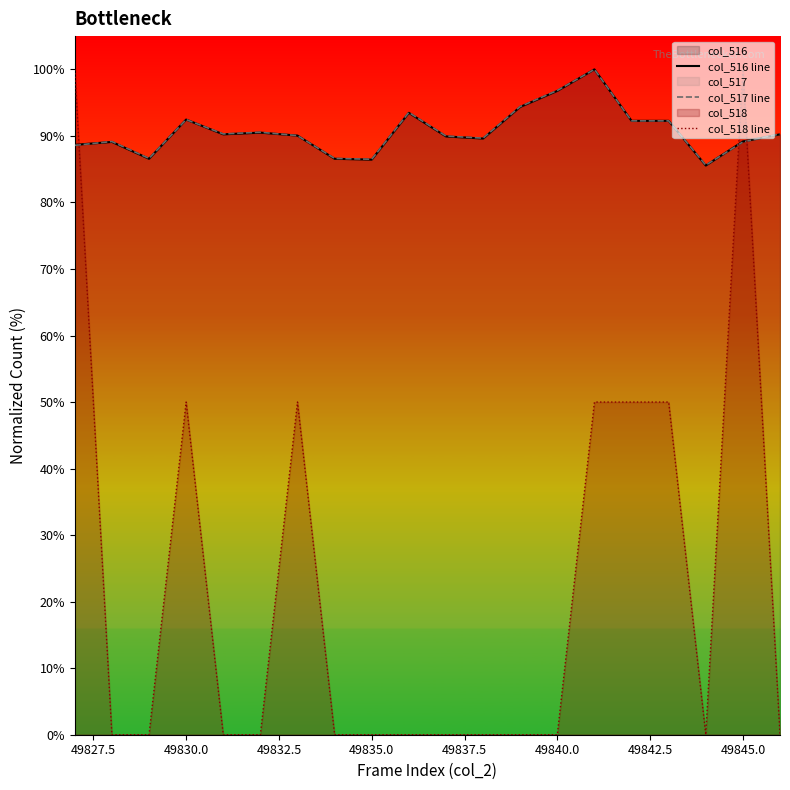

How many distinct data groups are displayed?

3